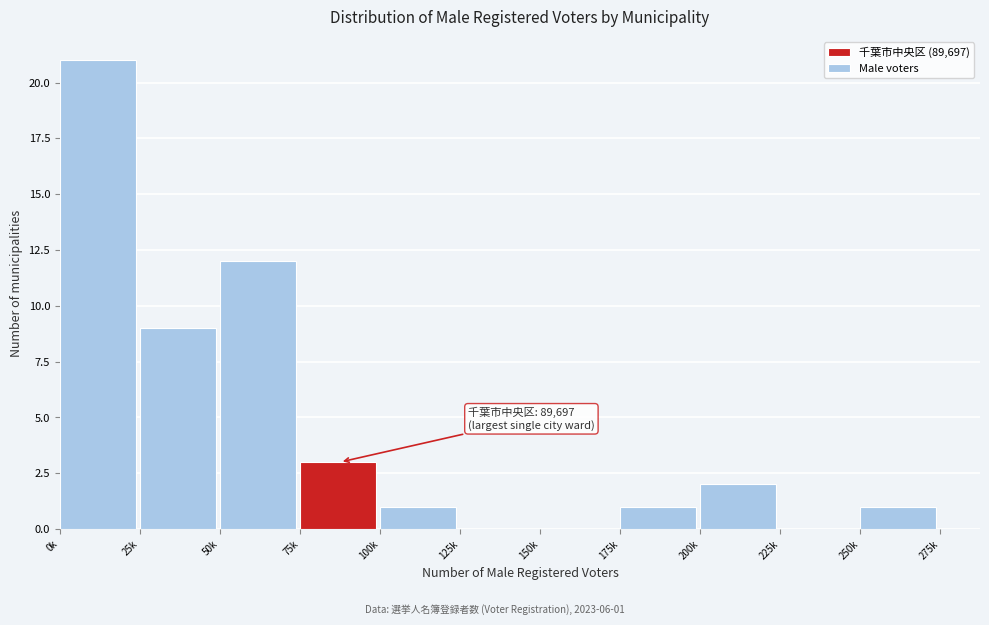

Reading left to right, transcribe all the data shown in this chart.

0k=21	25k=9	50k=12	75k=3	100k=1	125k=0	150k=0	175k=1	200k=2	225k=0	250k=1